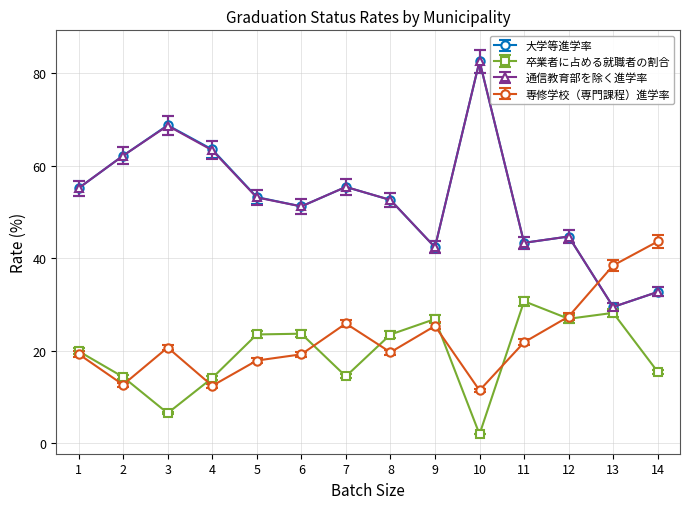

How many interior local valleys does the 通信教育部を除く進学率 series have?

4